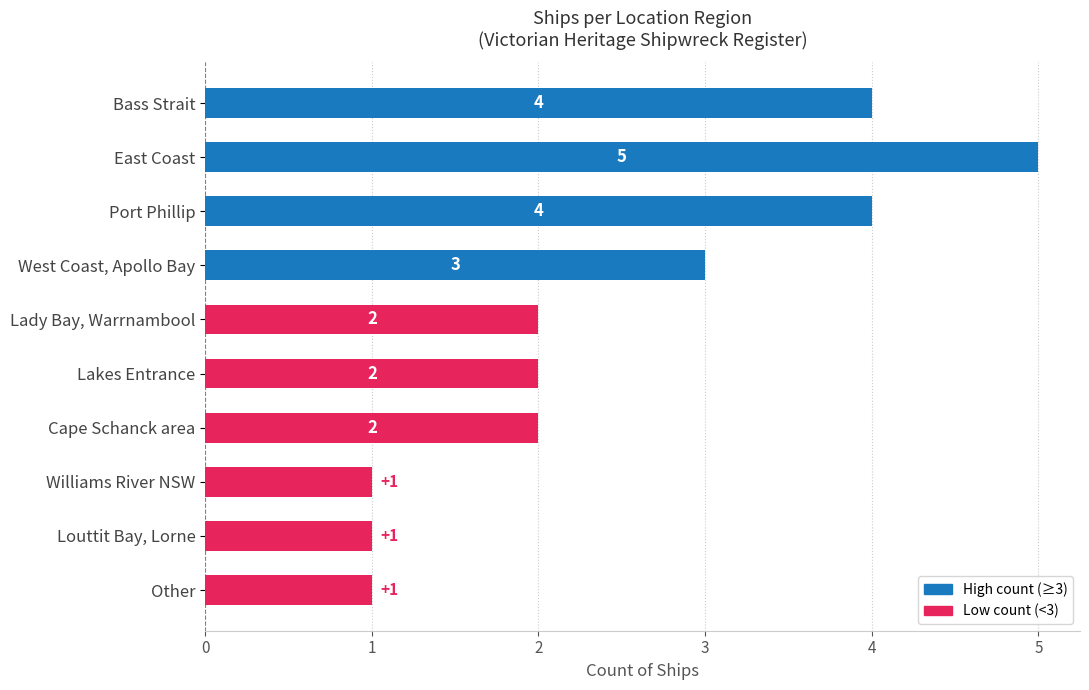

The chart shows a value of 1 at Louttit Bay, Lorne. True or false?

True